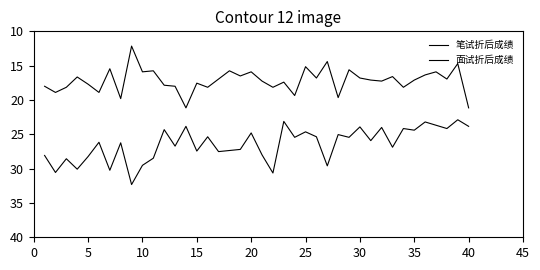

Is this an area chart (filled region under the line)?

No